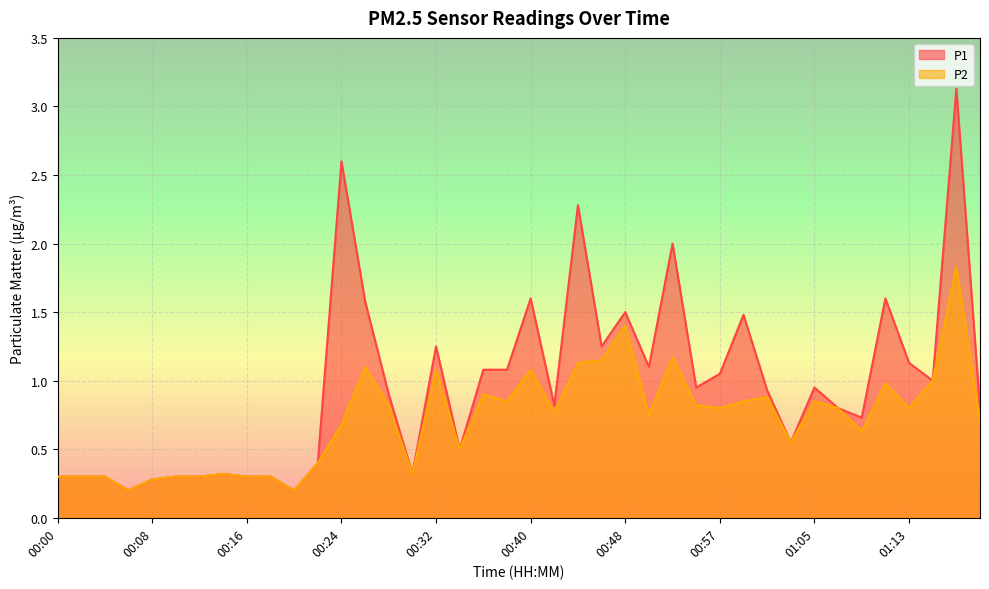

At which category is the sum across all series the highest?

01:17